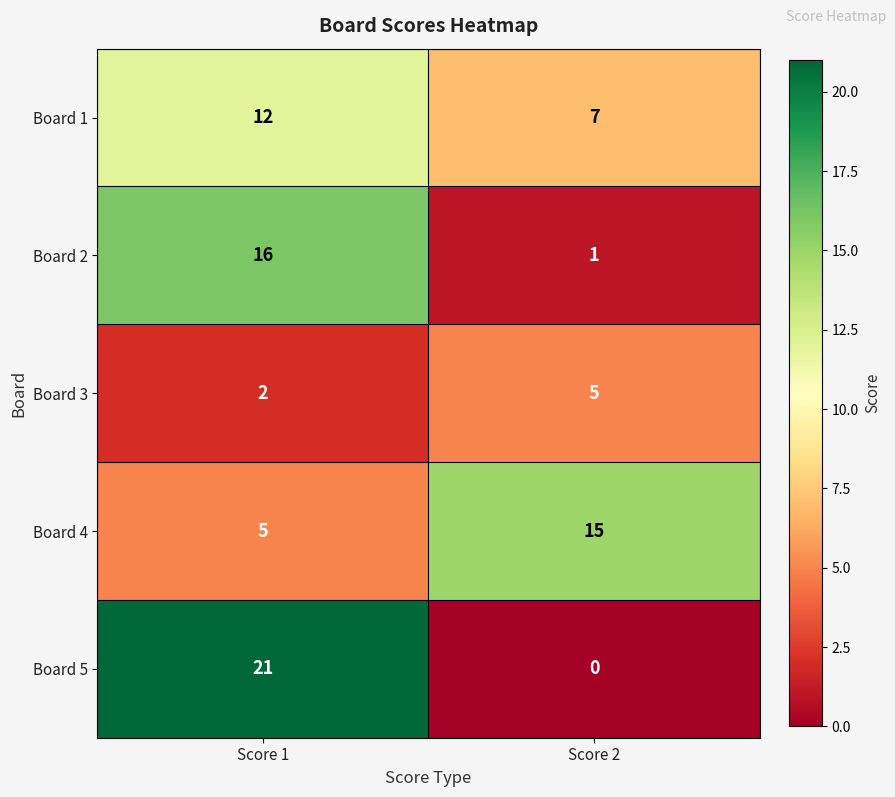

What is the average value of the Board 4 series?

10